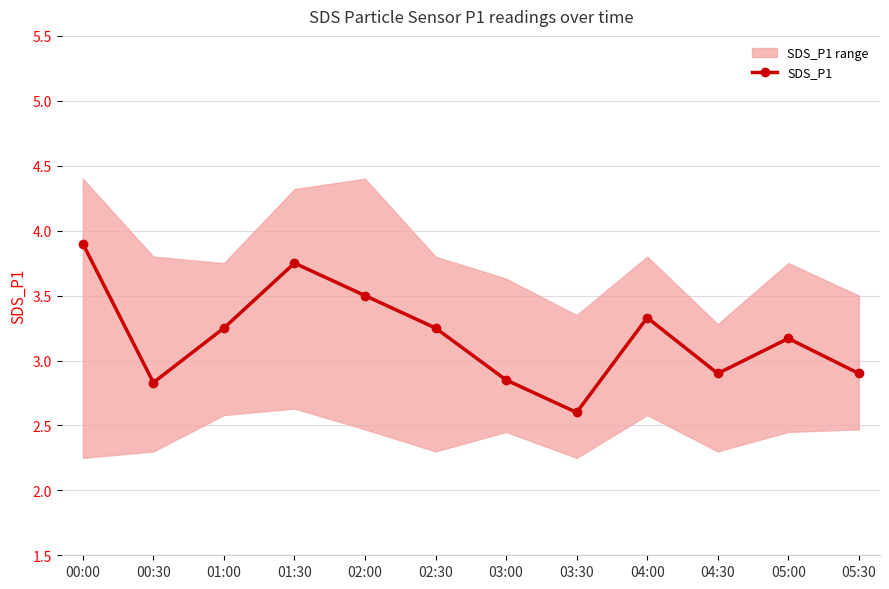

Is it true that the value at 04:00 is 3.3?

True